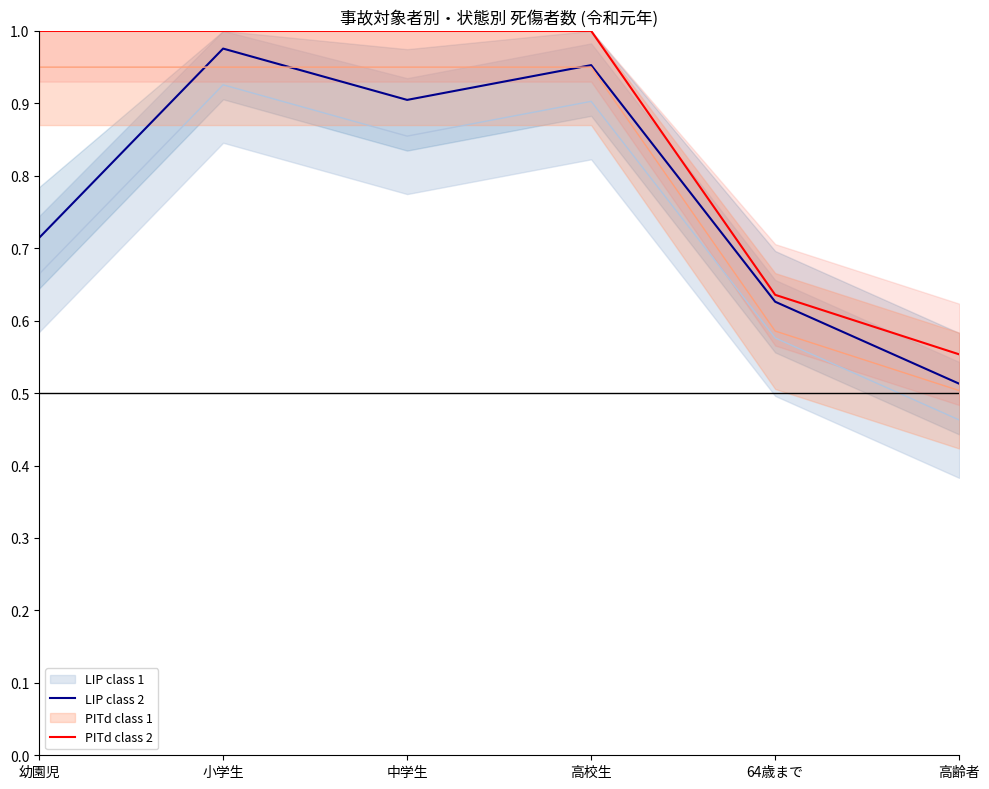

Which series changed the most between 小学生 and 中学生?

LIP class 2